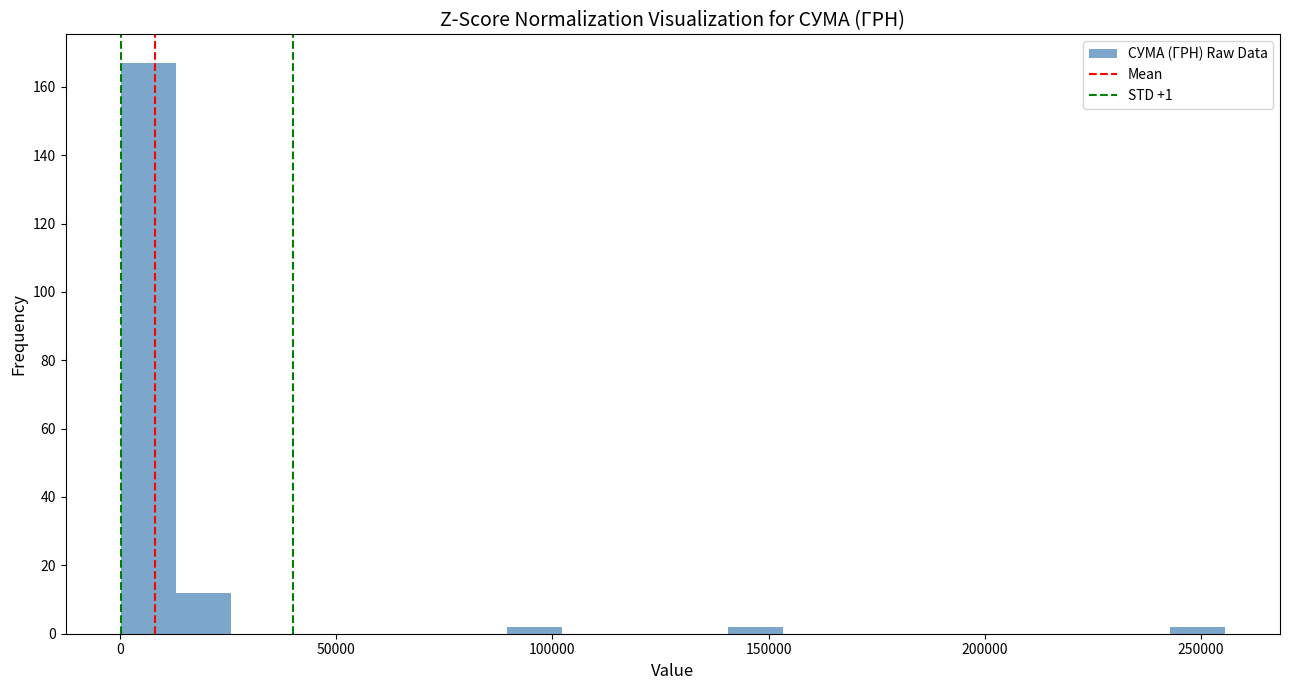

Around what value on the x-axis is the tallest bar? Give the approximate position of its centre, as read against the axis.

5000